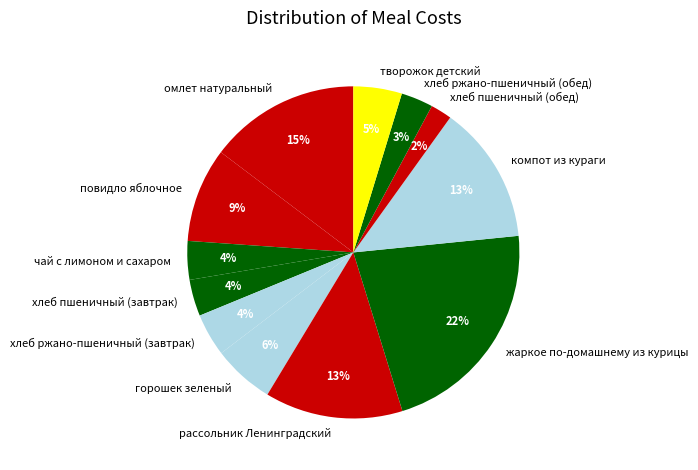

To the nearest percent, what is the average slice percentage?

8%